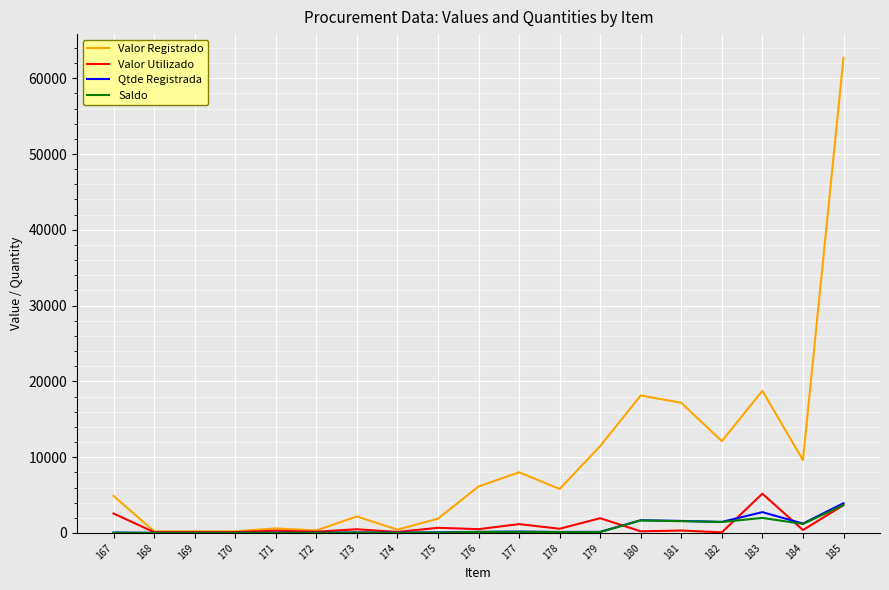

How many lines are shown in the chart?

4